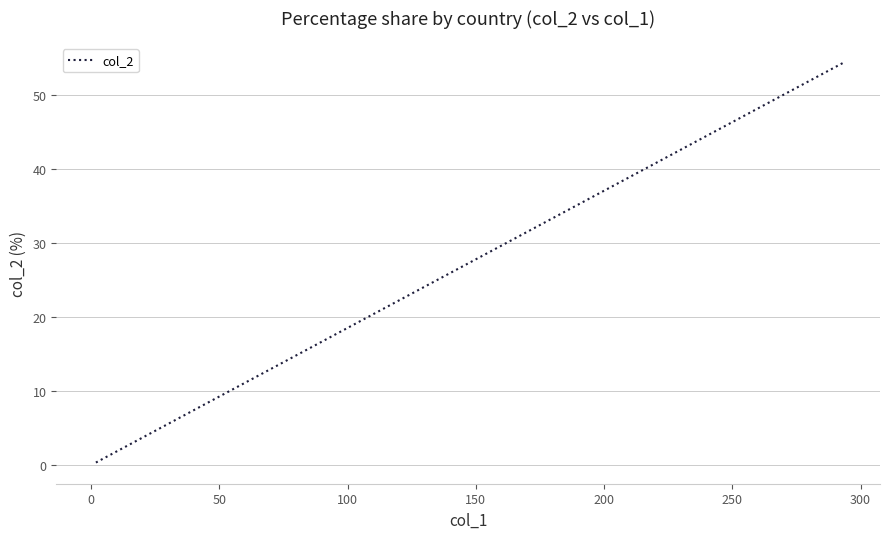

How many lines are shown in the chart?

1